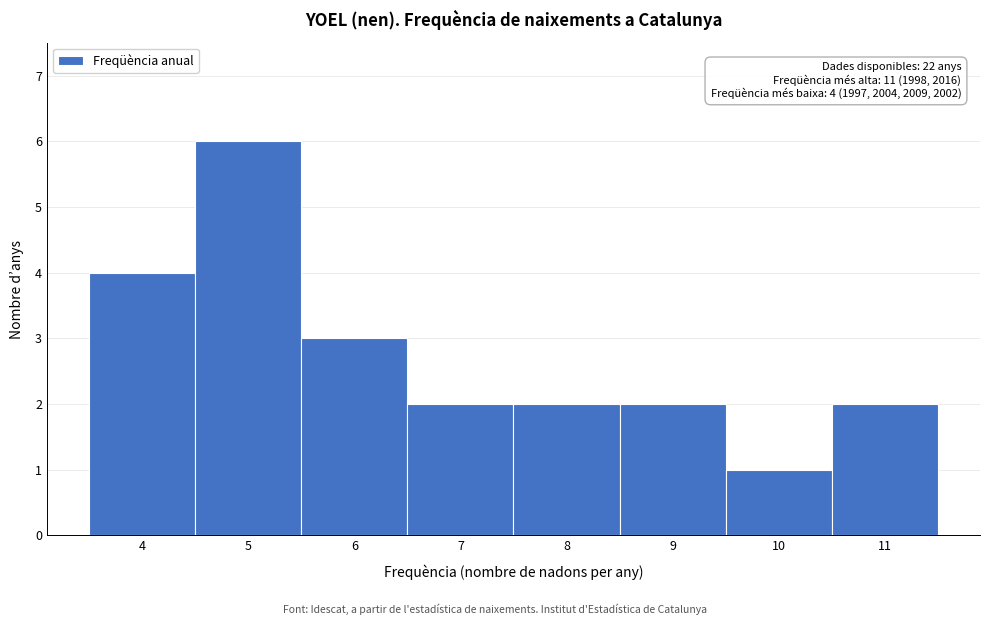

Over which range of the x-axis is the bar tallest?

4.5 to 5.5